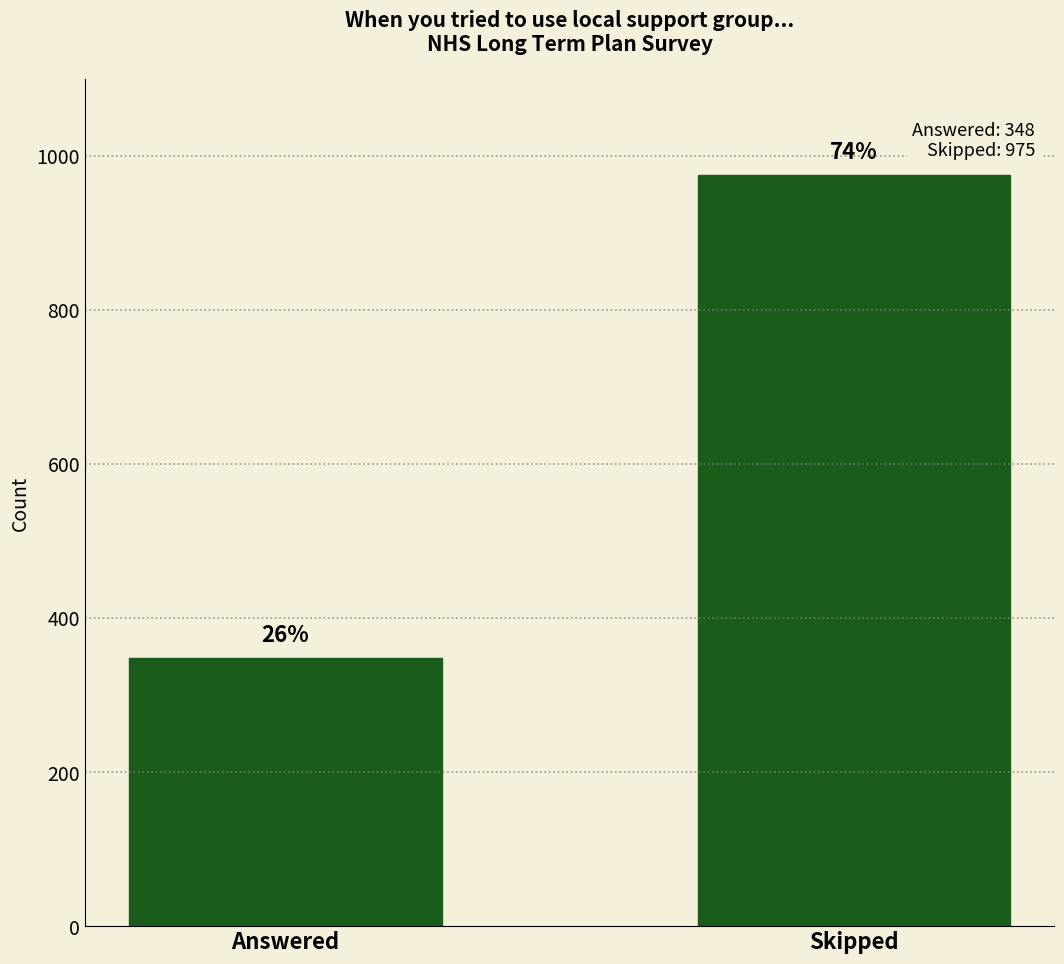

Read the value at Skipped.

975